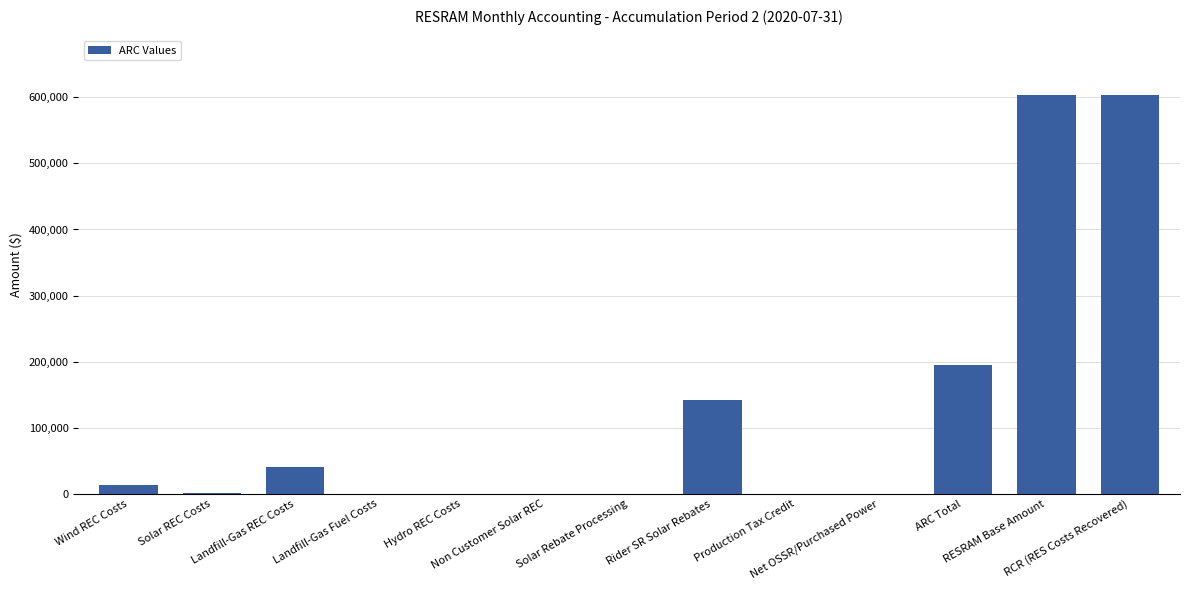

Where is the data nearest to the value 301451?

ARC Total